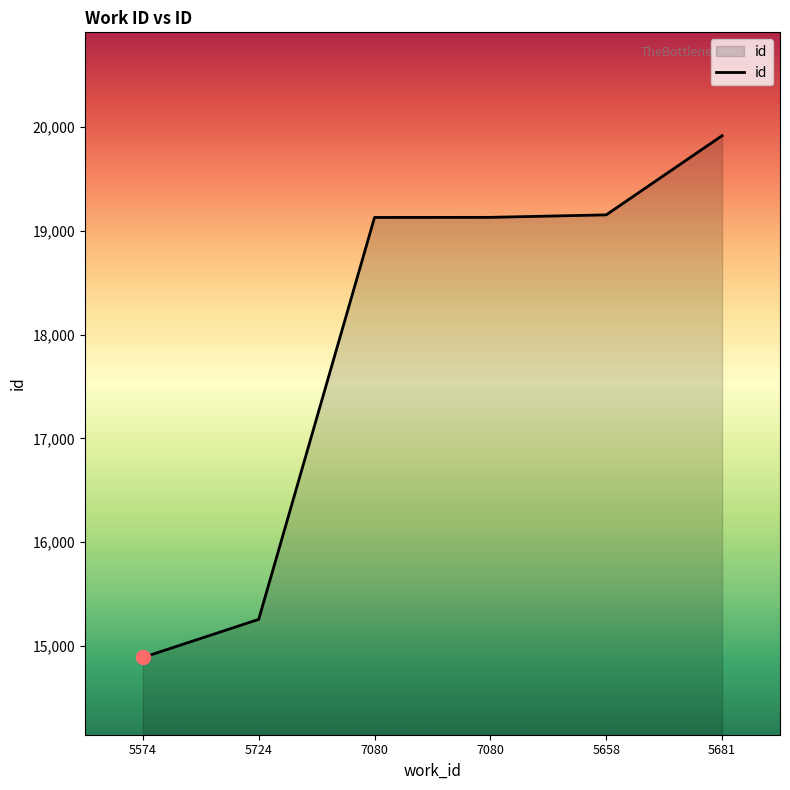

The chart shows a value of 15256 at 5724. True or false?

True